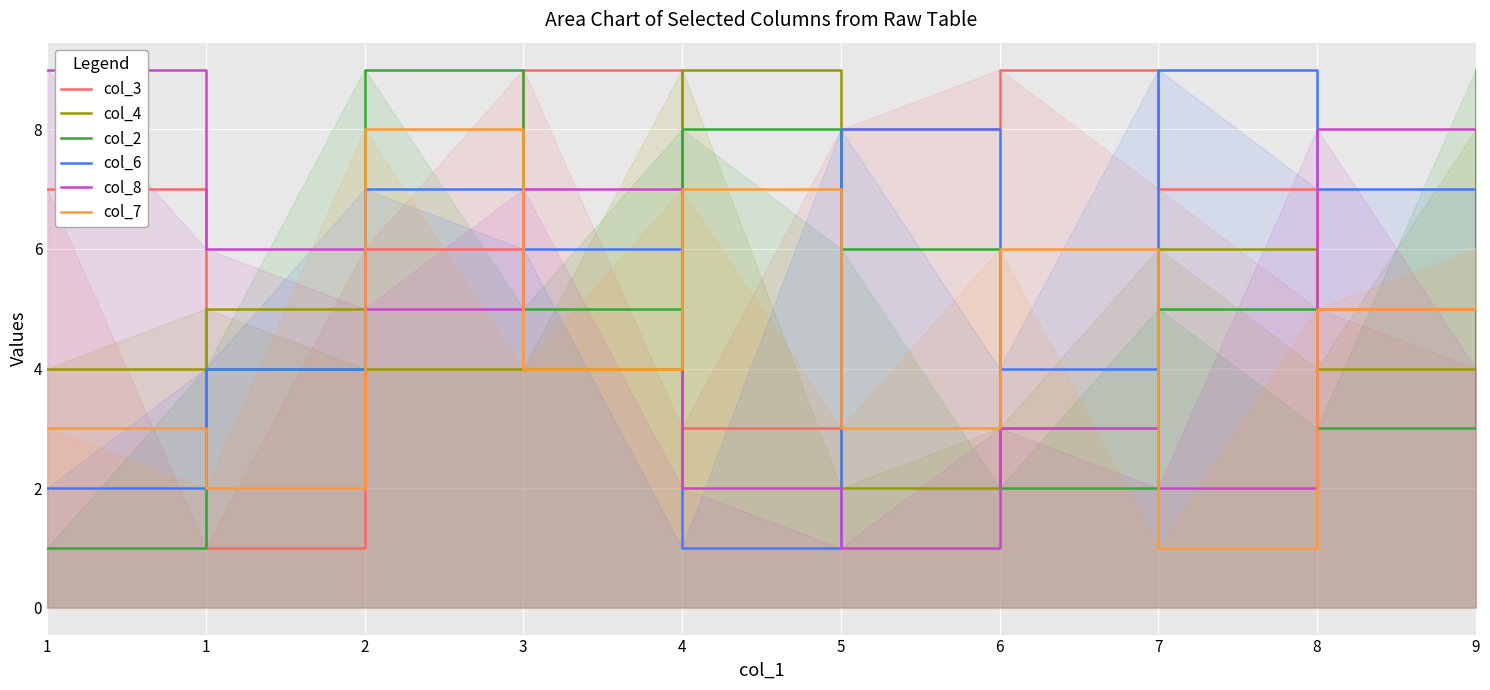

At how many categories does at least one series exceed 3?

10